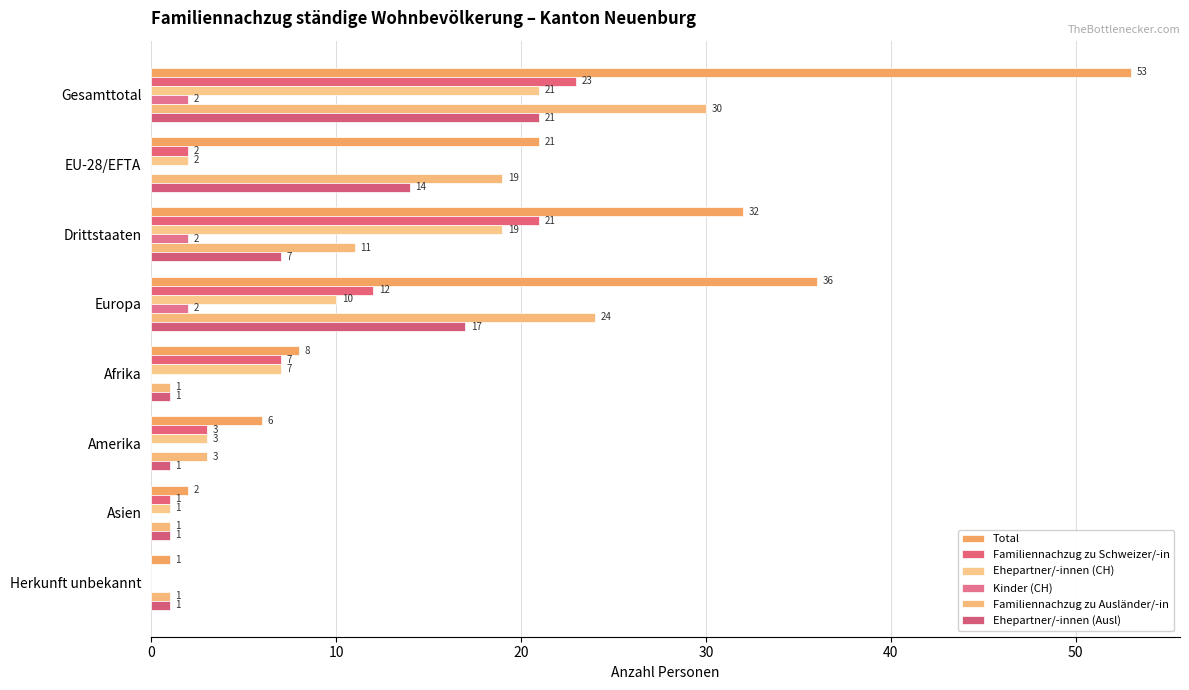

How many positive values does the Ehepartner/-innen (CH) series have?

7